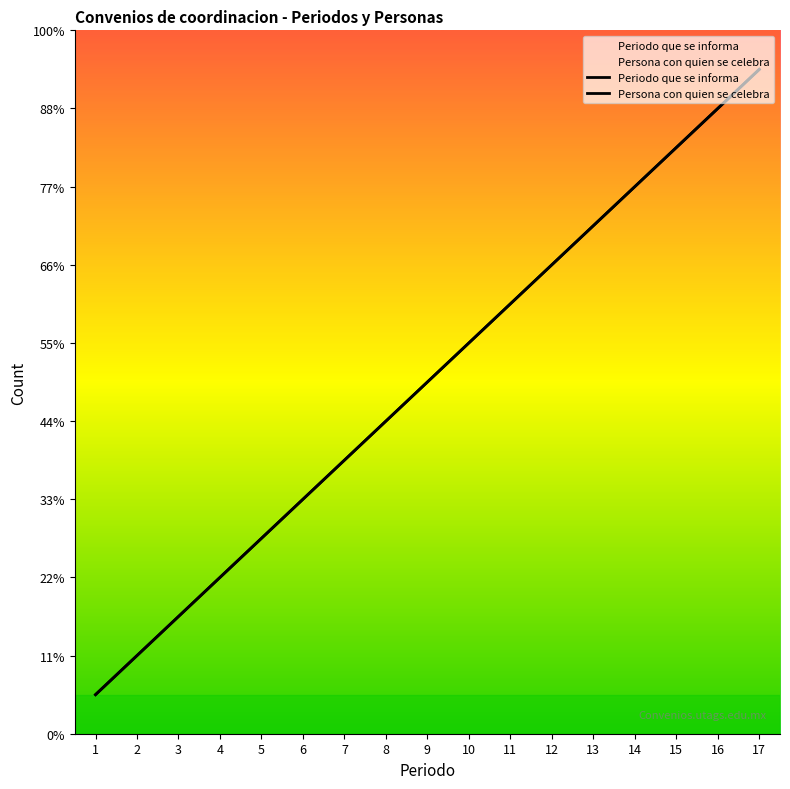

Rank the series at 2 from highest to lowest value.

Periodo que se informa, Persona con quien se celebra